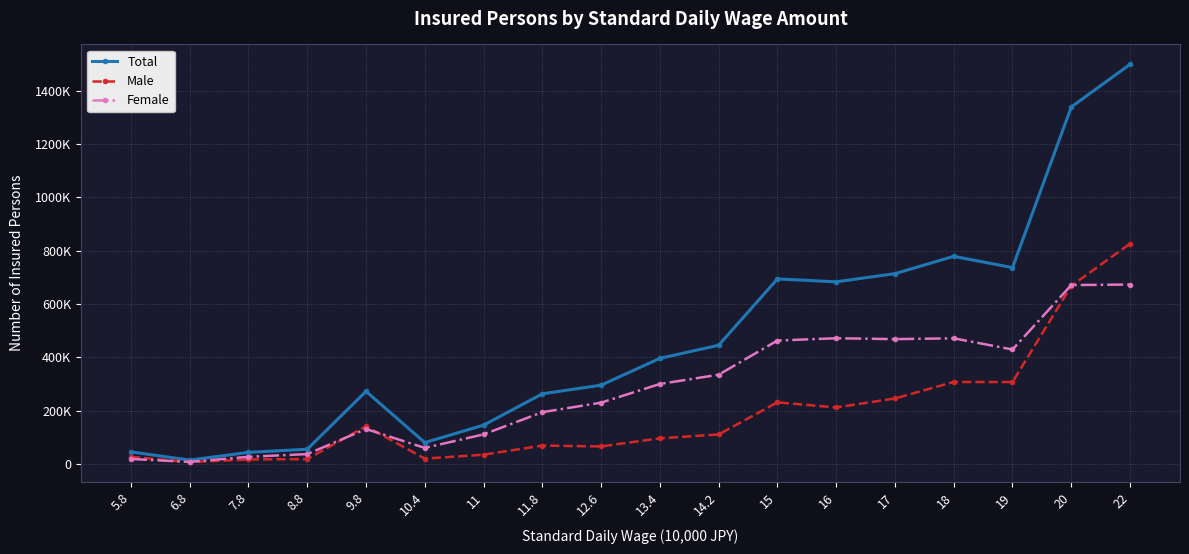

What is the value of the Total point at the 16th from the left?

736214